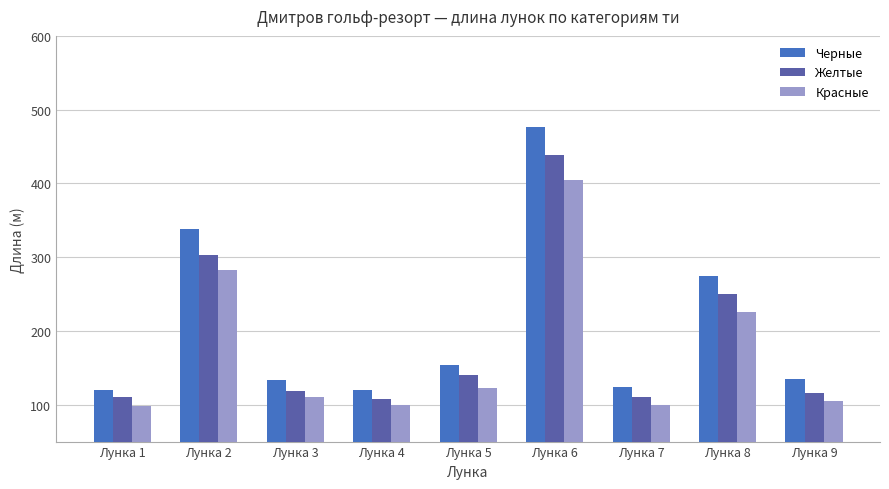

What is the minimum value shown in the chart?

98